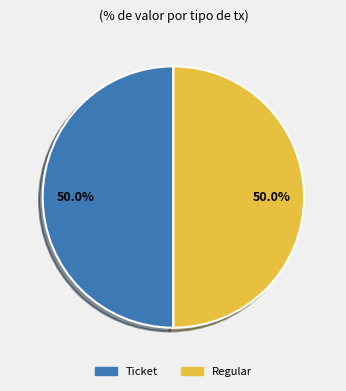

What is the ratio of the value at Regular to the value at Ticket?

1.0